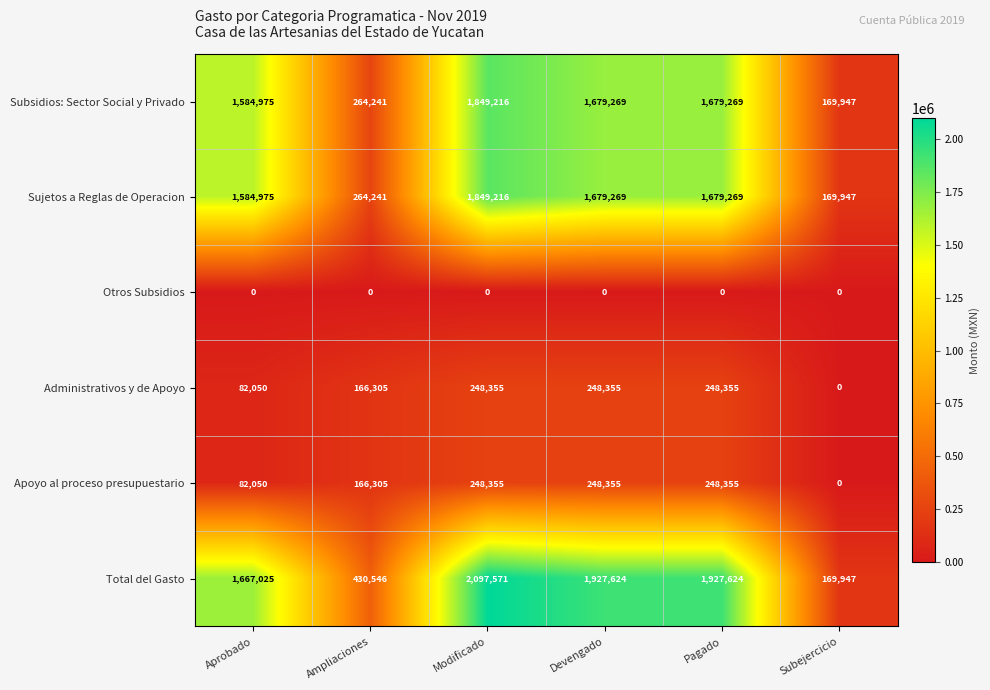

The value of Total del Gasto at Subejercicio is 169947. True or false?

True